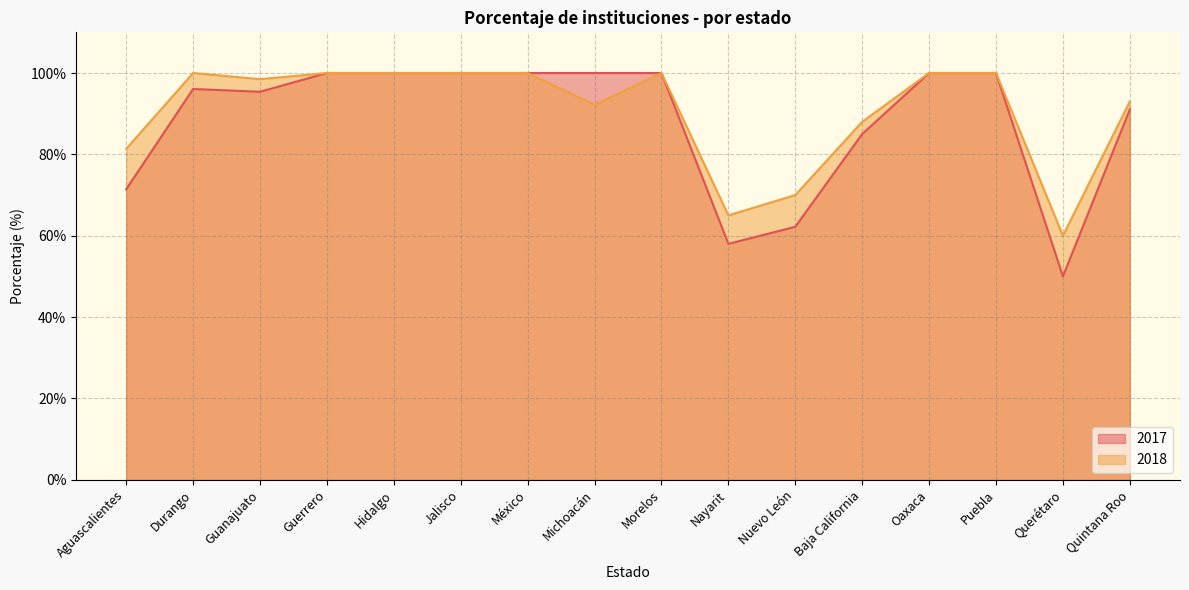

In 2018, how many points are higher than both neighbors (excluding endpoints)?

2